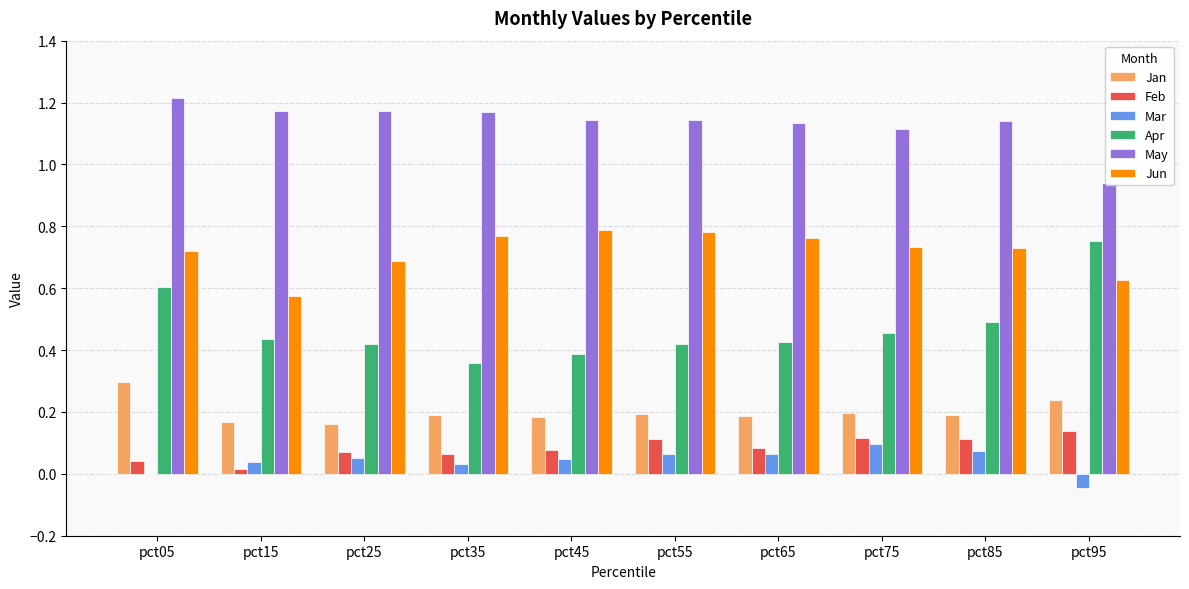

Is it true that Jan equals 0.2 at pct25?

True